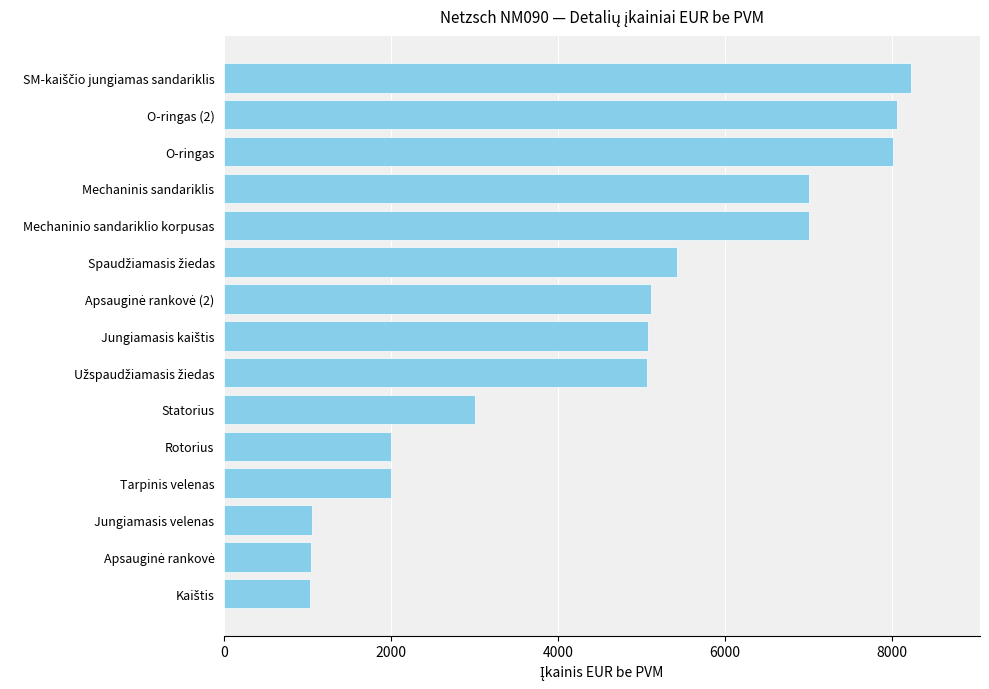

The chart shows a value of 10488 at O-ringas. True or false?

False